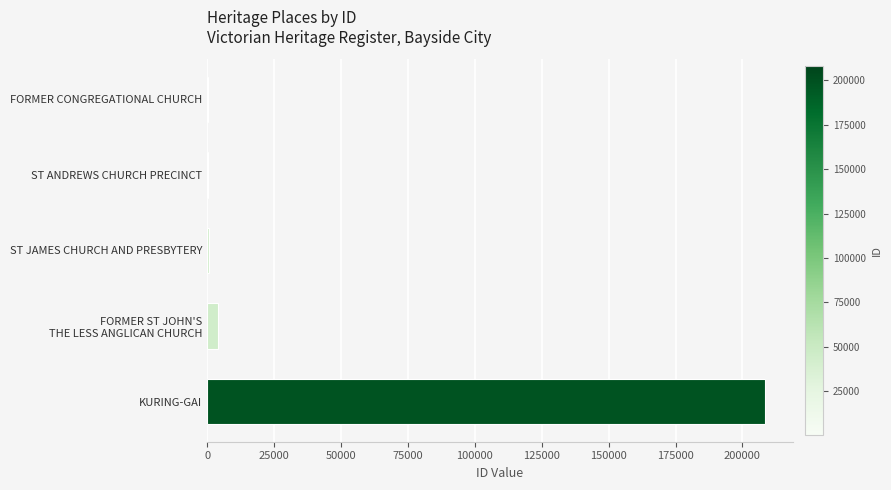

What is the sum of all values?

213024